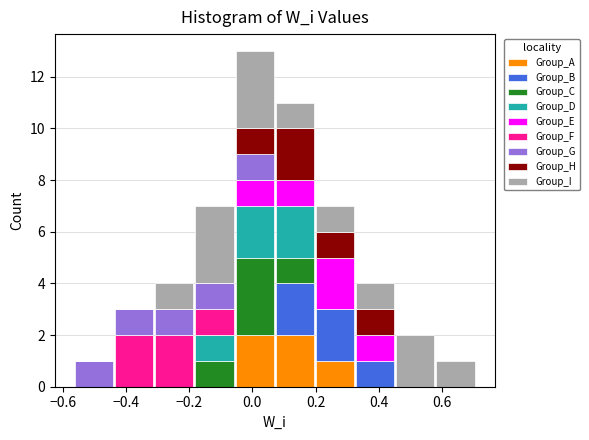

What is the total height of the stacked bar covering -0.06 to 0.08 on the x-axis? Neither the bar edges nor the heights are printed on the chart, so give them approximately, as read against the axes.

13